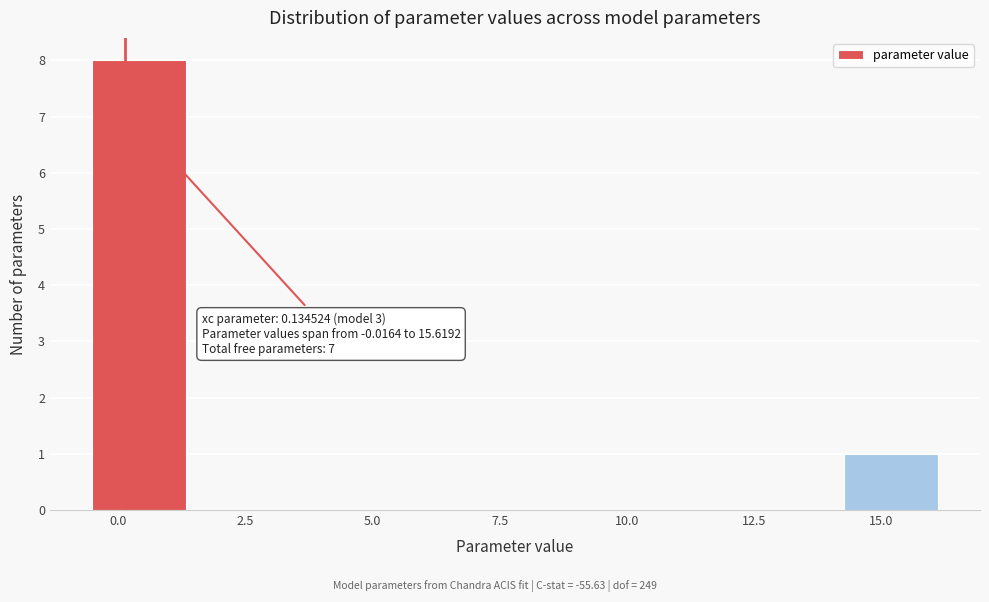

Around what value on the x-axis is the tallest bar? Give the approximate position of its centre, as read against the axis.

0.5